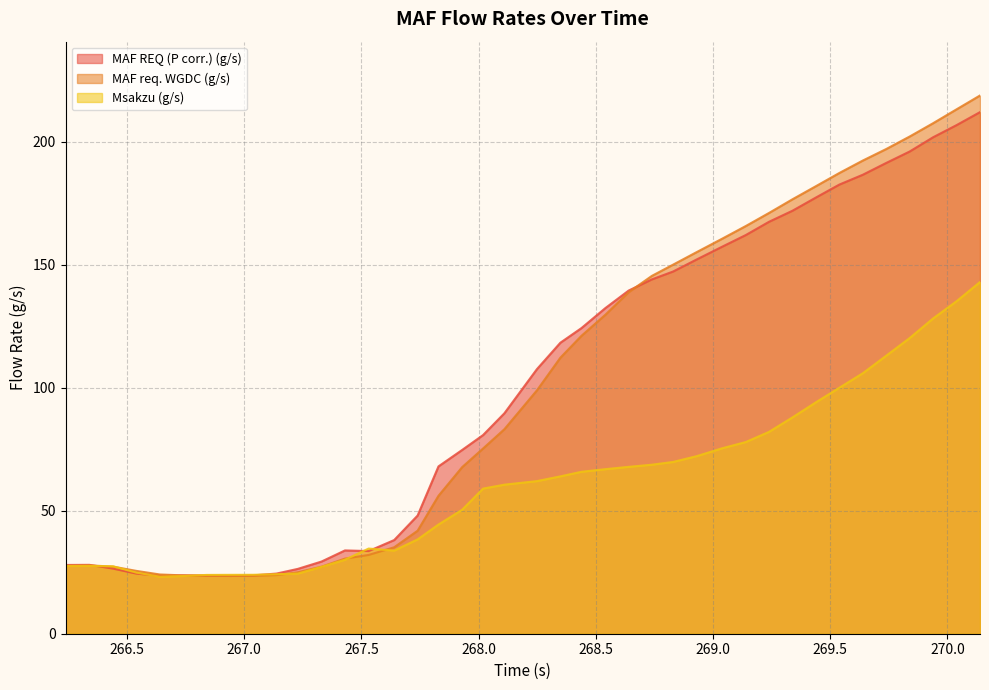

Which series has the widest spread of values?

MAF req. WGDC (g/s)